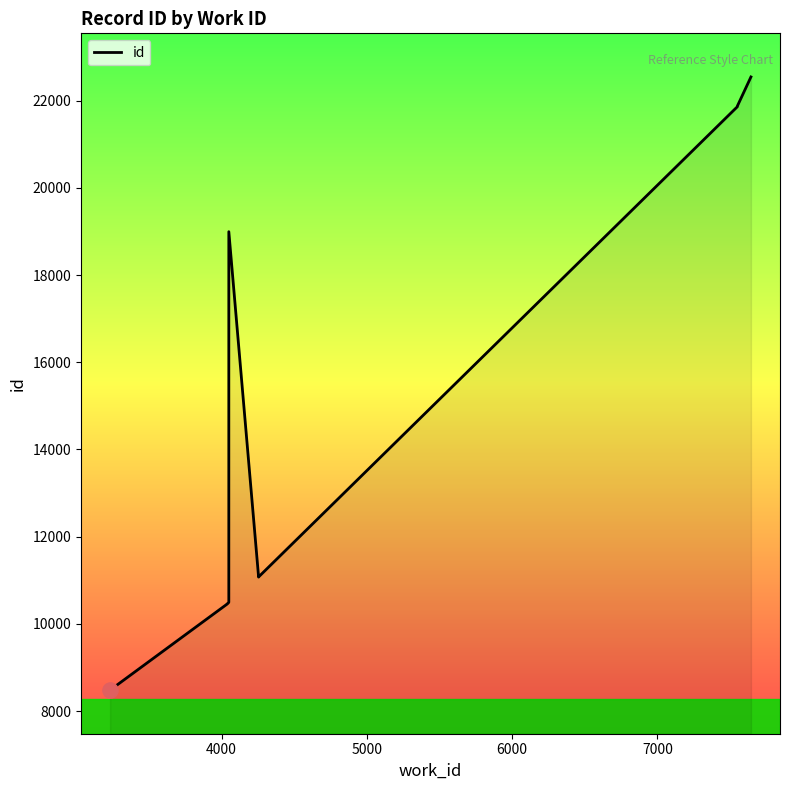

Between 6000 and 7000, which is larger?

7000